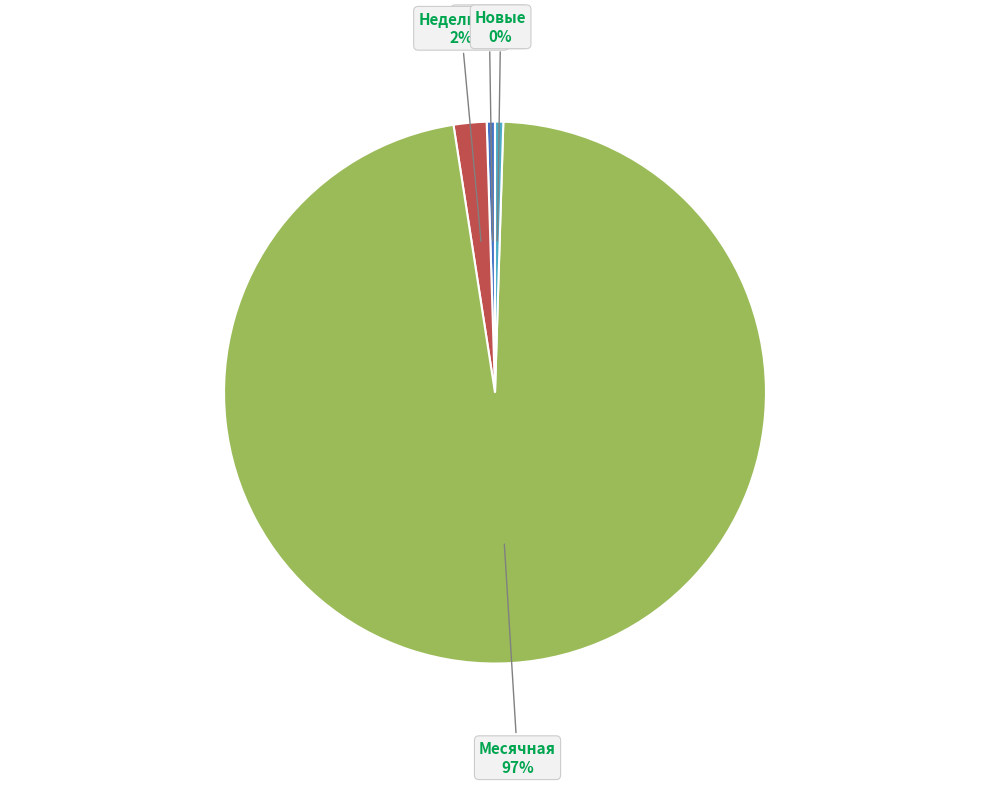

How many segments does this pie chart have?

4